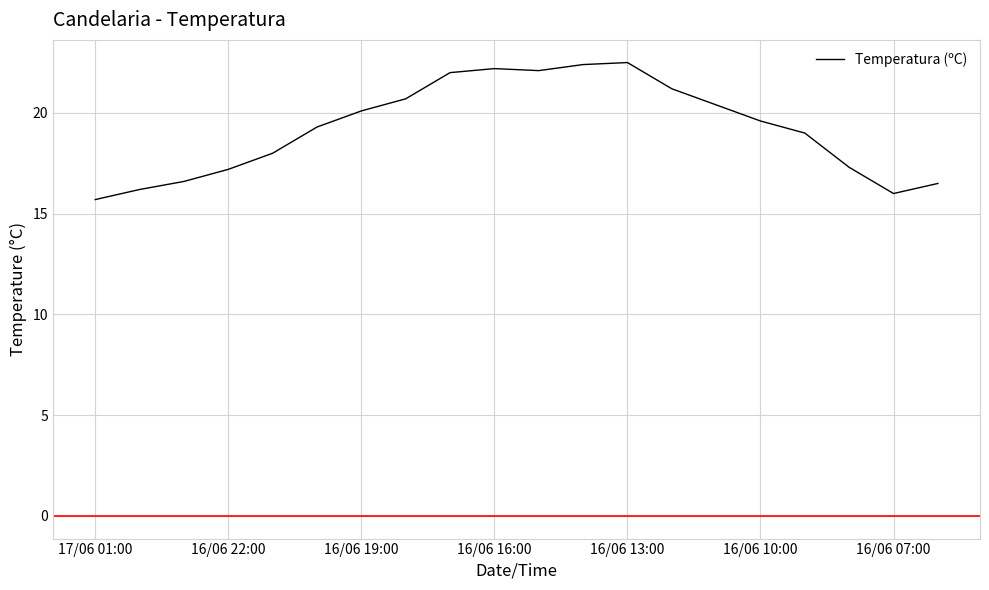

What is the minimum value shown in the chart?

15.7